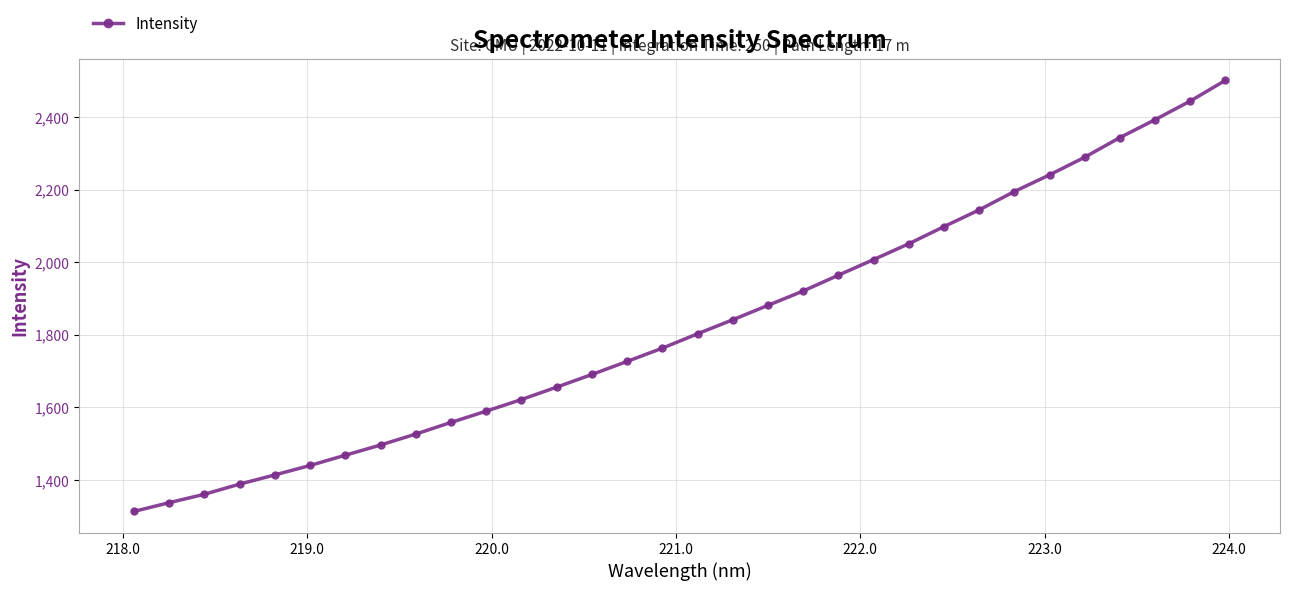

What is the value of the 30th point from the left?

2392.9